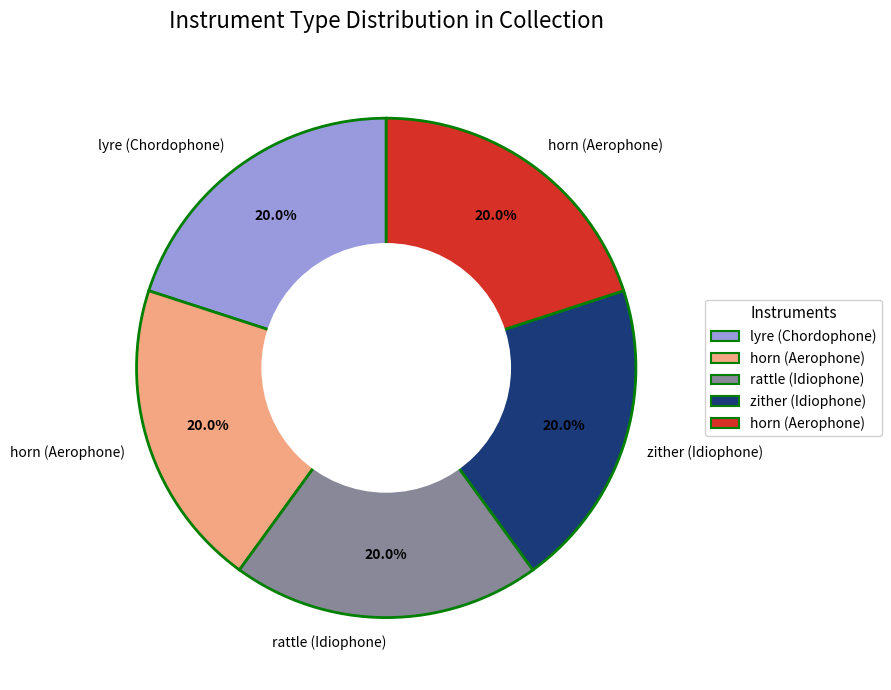

Is there a majority slice in this chart?

No